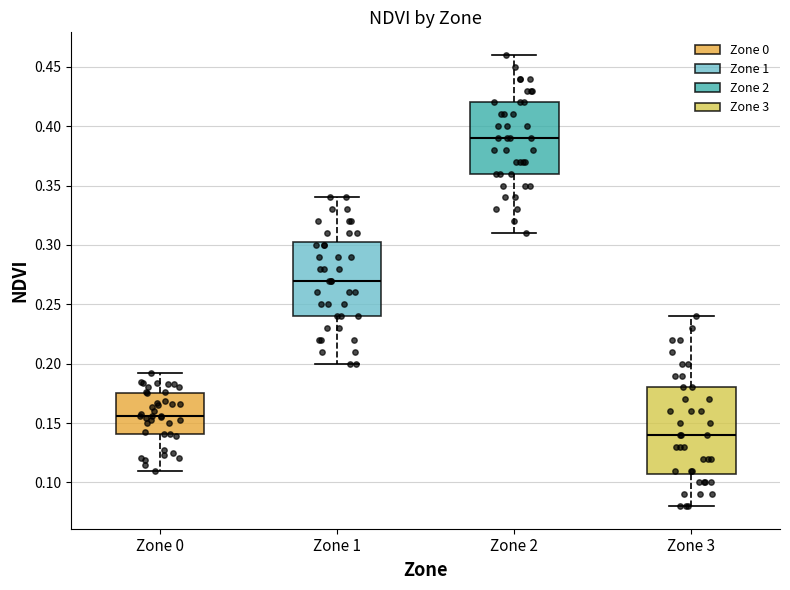

Which box is the tallest, from its lower edge to its upper edge?

Zone 3